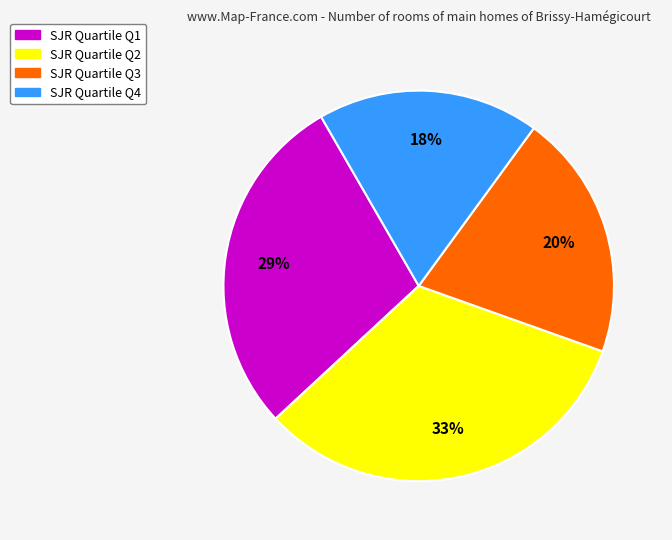

Does any single category account for the majority?

No